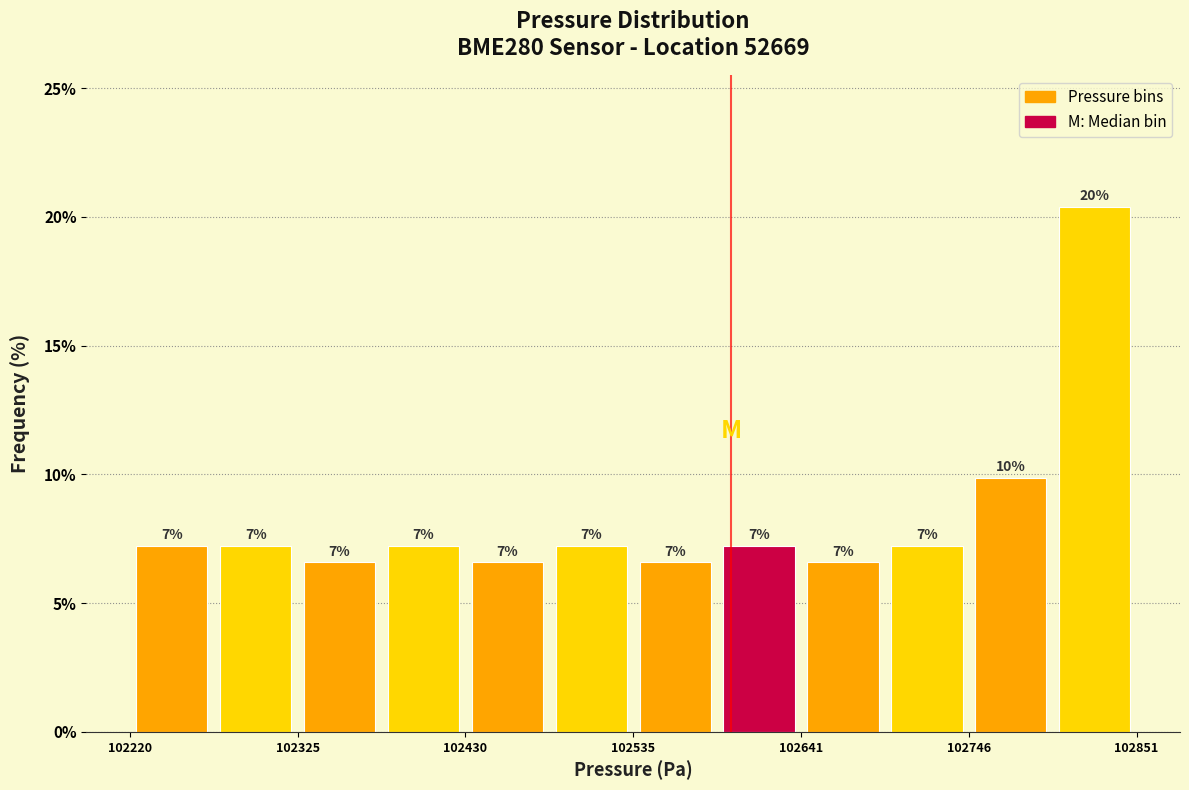

Read against the x-axis, roughly where is the centre of the tallest bar?

102820